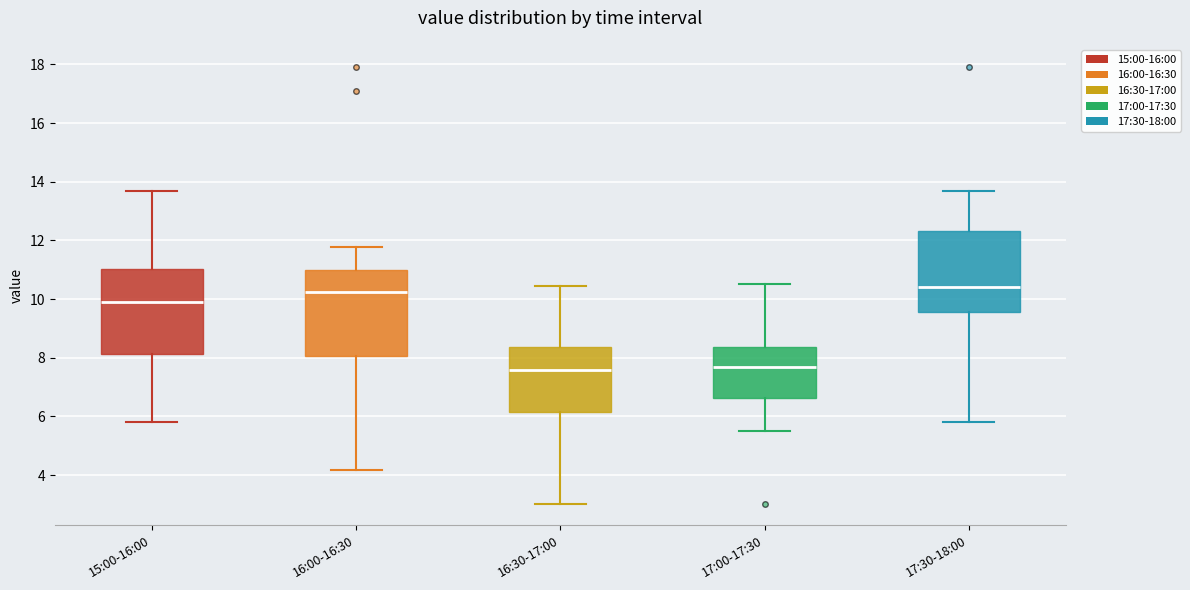

Reading left to right, transcribe this box plot: for each box, give where its median line is, the range the box spans, and where its two whiskers end, as read against the y-axis. The values are not printed on the chart, so give them approximately, as read against the axis.

15:00-16:00: median 10.0, box 8.2 to 11.0, whiskers 5.8 to 13.8
16:00-16:30: median 10.2, box 8.0 to 11.0, whiskers 4.2 to 11.8
16:30-17:00: median 7.6, box 6.2 to 8.4, whiskers 3.0 to 10.4
17:00-17:30: median 7.6, box 6.6 to 8.4, whiskers 5.6 to 10.6
17:30-18:00: median 10.4, box 9.6 to 12.4, whiskers 5.8 to 13.8